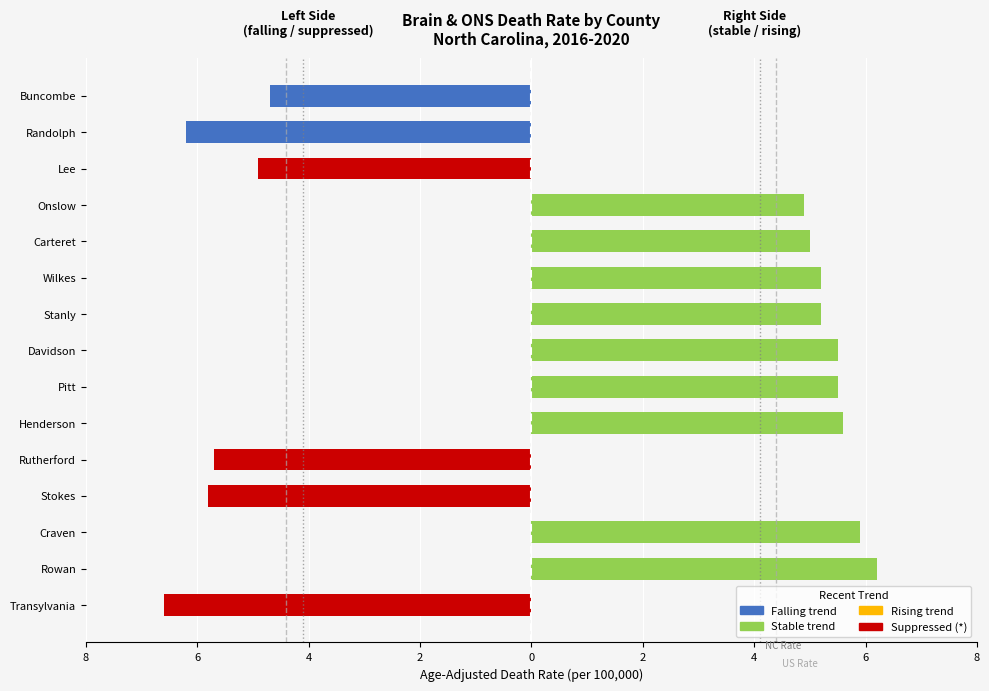

What is the smallest value displayed?

-6.6